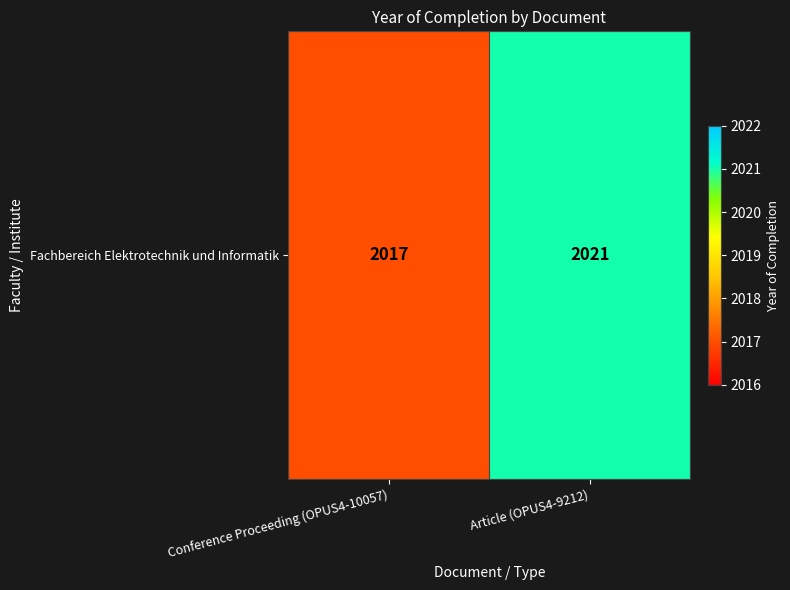

What is the change in value from Conference Proceeding (OPUS4-10057) to Article (OPUS4-9212)?

+4